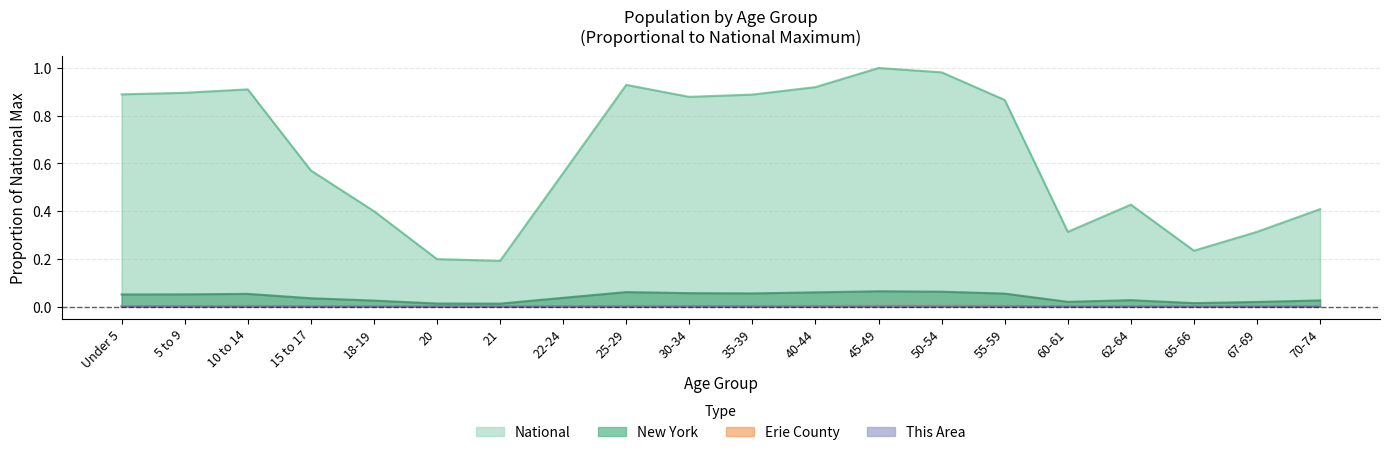

What is the difference between the National values at 65-66 and 10 to 14?

0.7